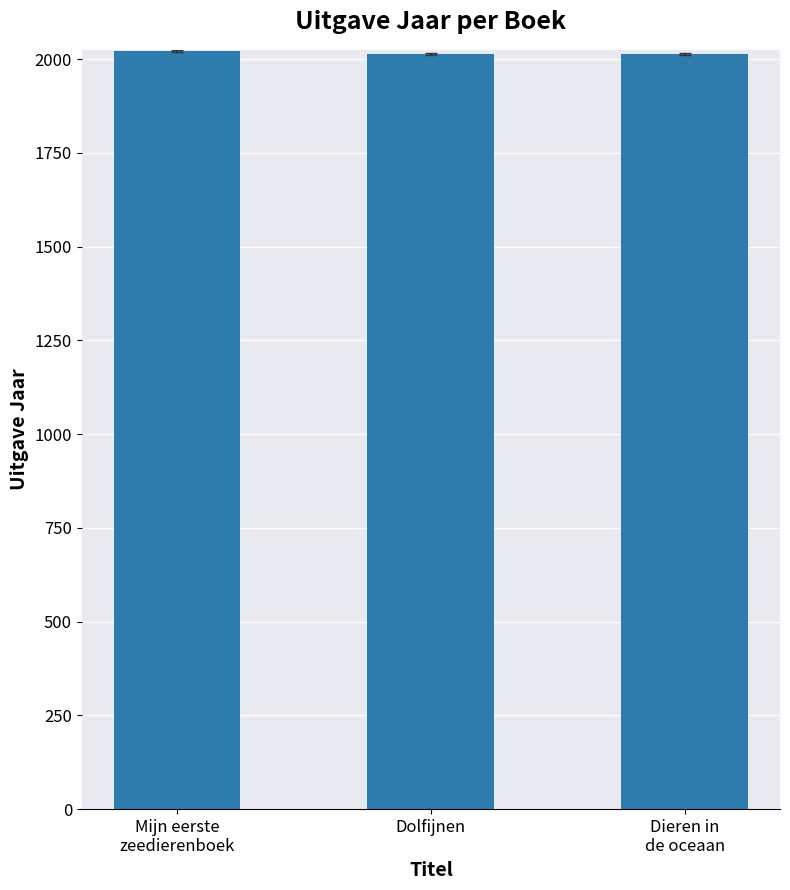

What is the greatest value displayed?

2021